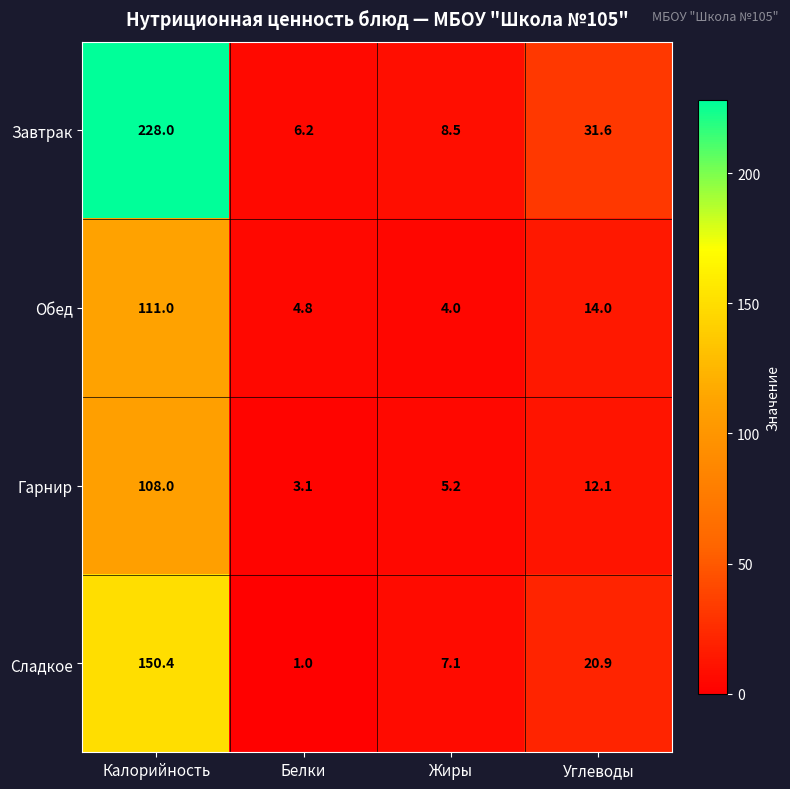

What is the greatest value displayed?

228.0